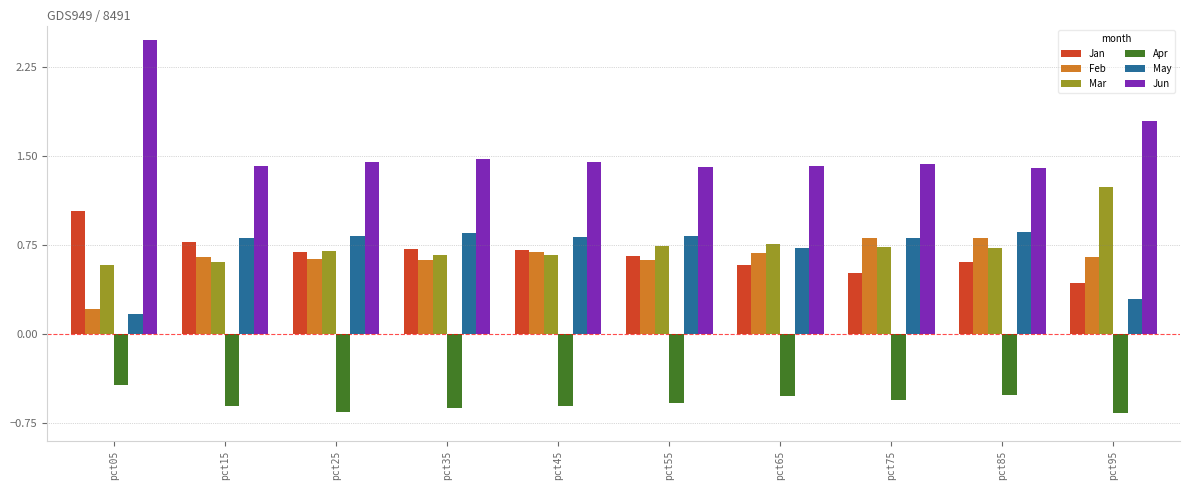

True or false: Jun has a value of 2.5 at pct05.

True